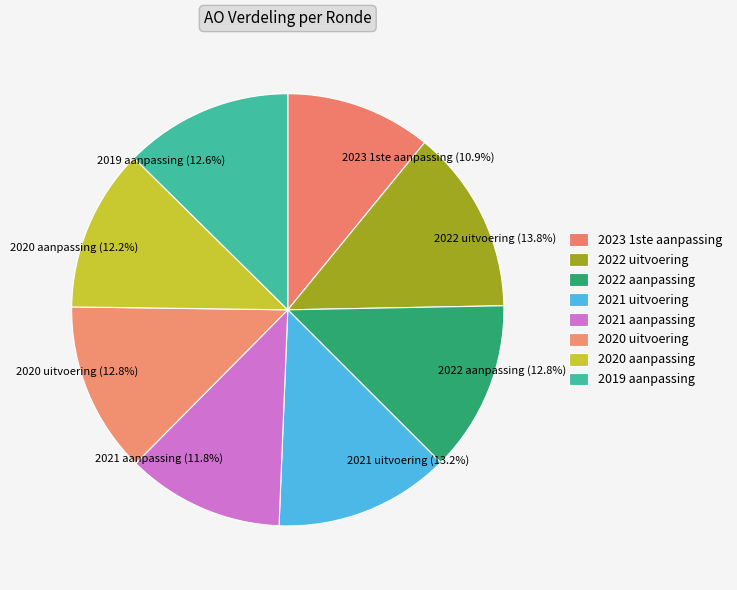

What percentage is NOT represented by 2021 aanpassing?

88.2%